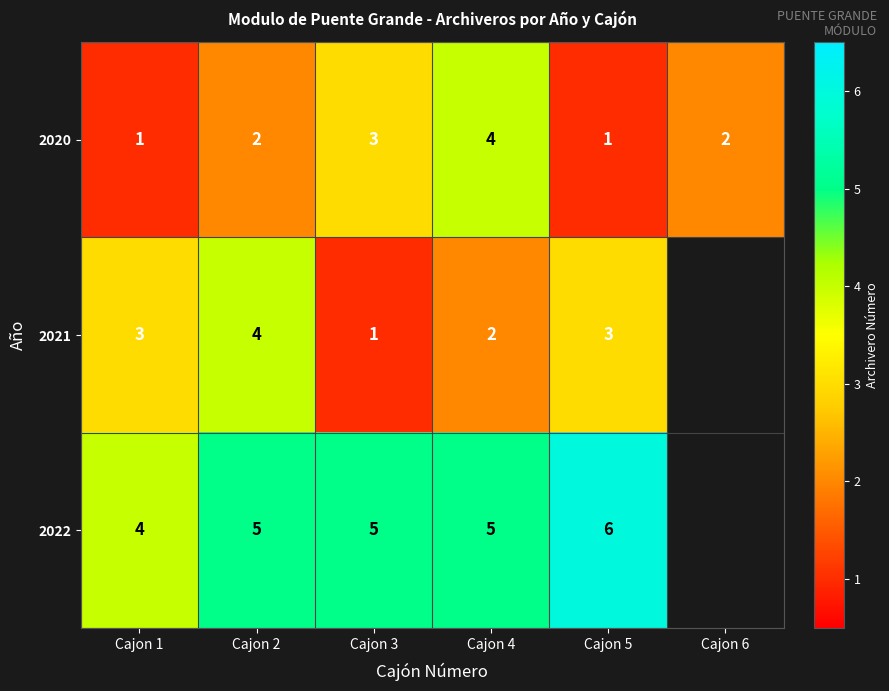

Is it true that 2020 equals 0.7 at Cajon 2?

False